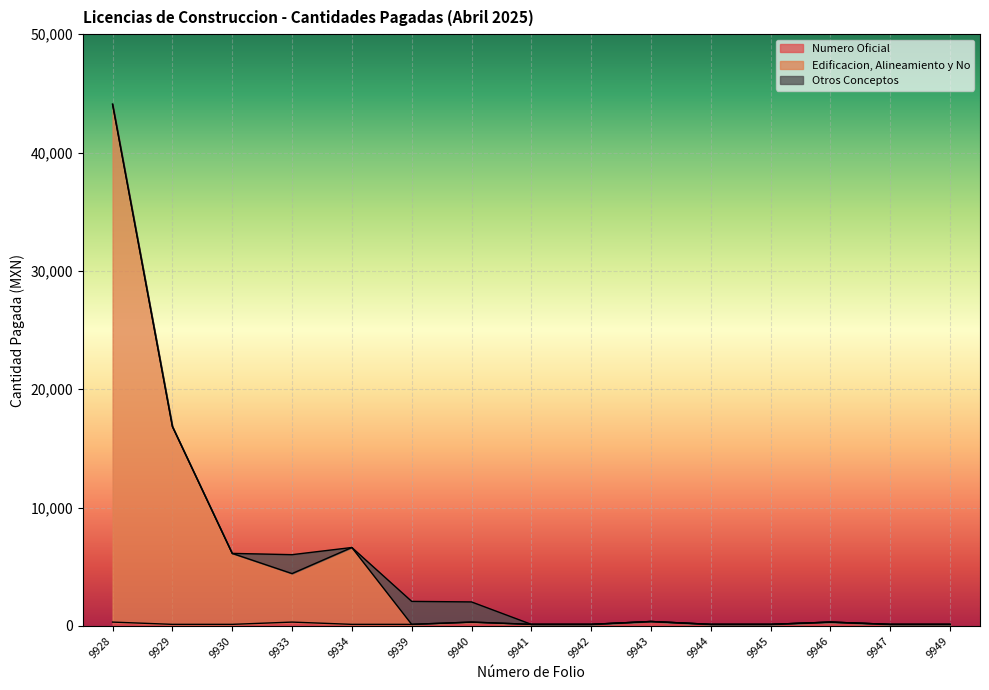

At which label is Numero Oficial closest to 258?

9928